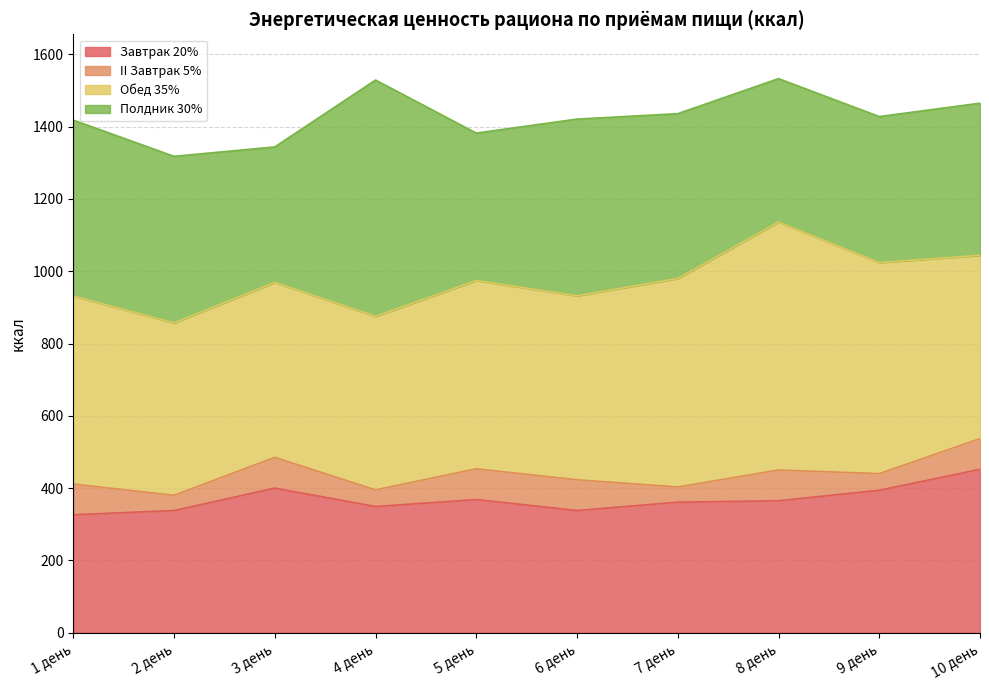

At which category does II Завтрак 5% reach its first local peak?

3 день